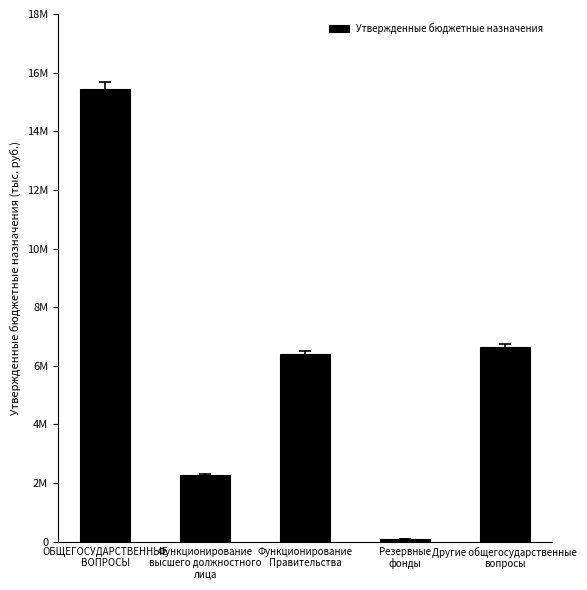

Reading left to right, what are all the values shown in this chart?

15443529.2	2285470.0	6412970.0	95000.0	6650089.2